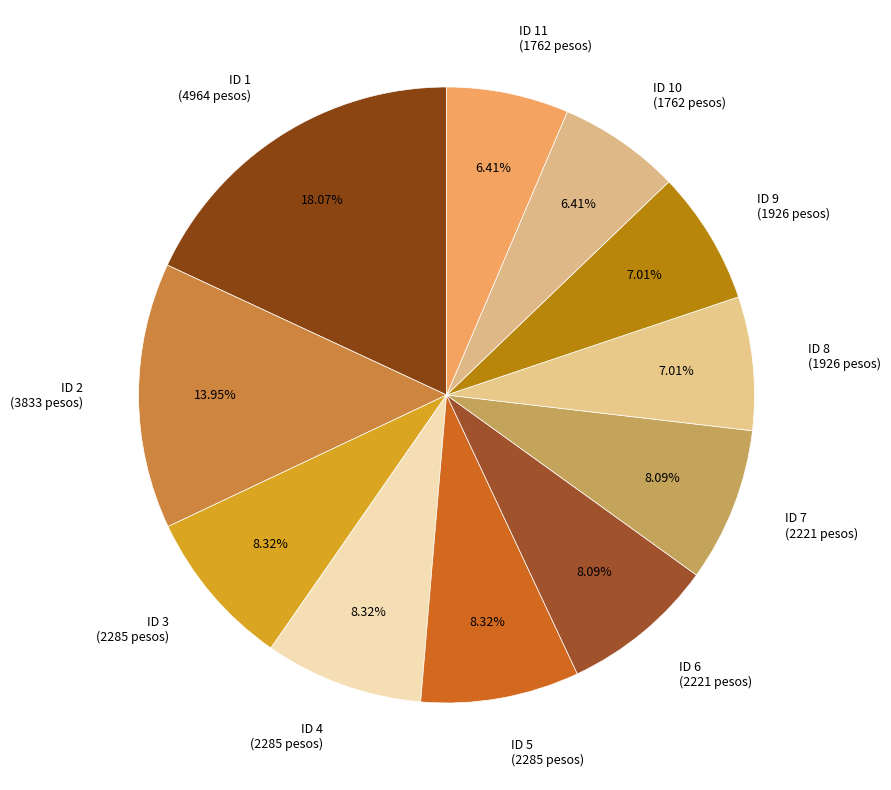

How many slices are in this pie chart?

11